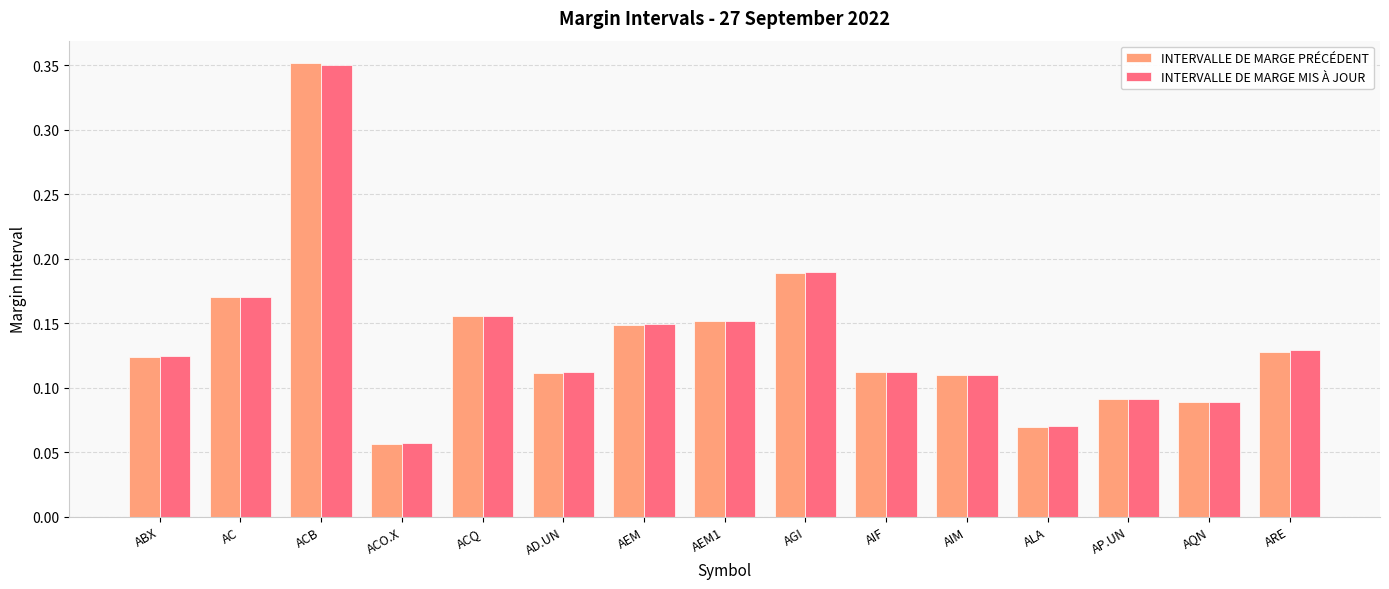

What is the label of the 8th bar from the left?

AEM1